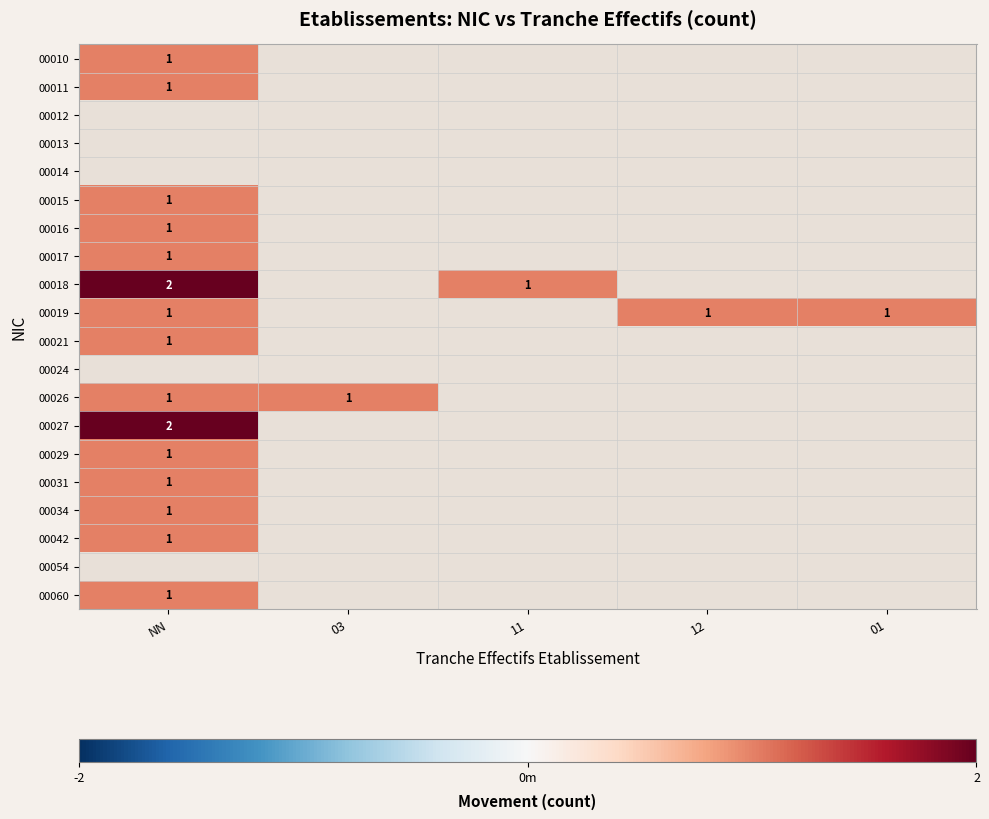

True or false: 00015 has a value of 1 at NN.

True